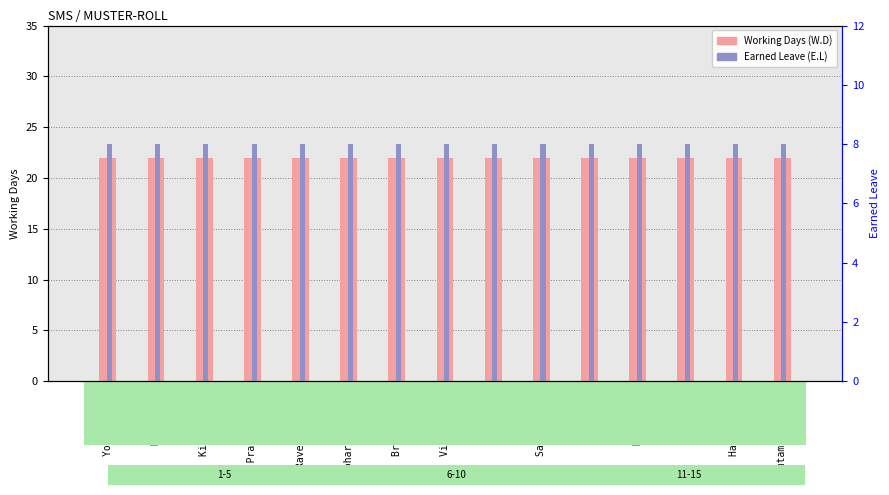

The Working Days (W.D) series shows 22 at Rizwan Ali. True or false?

True